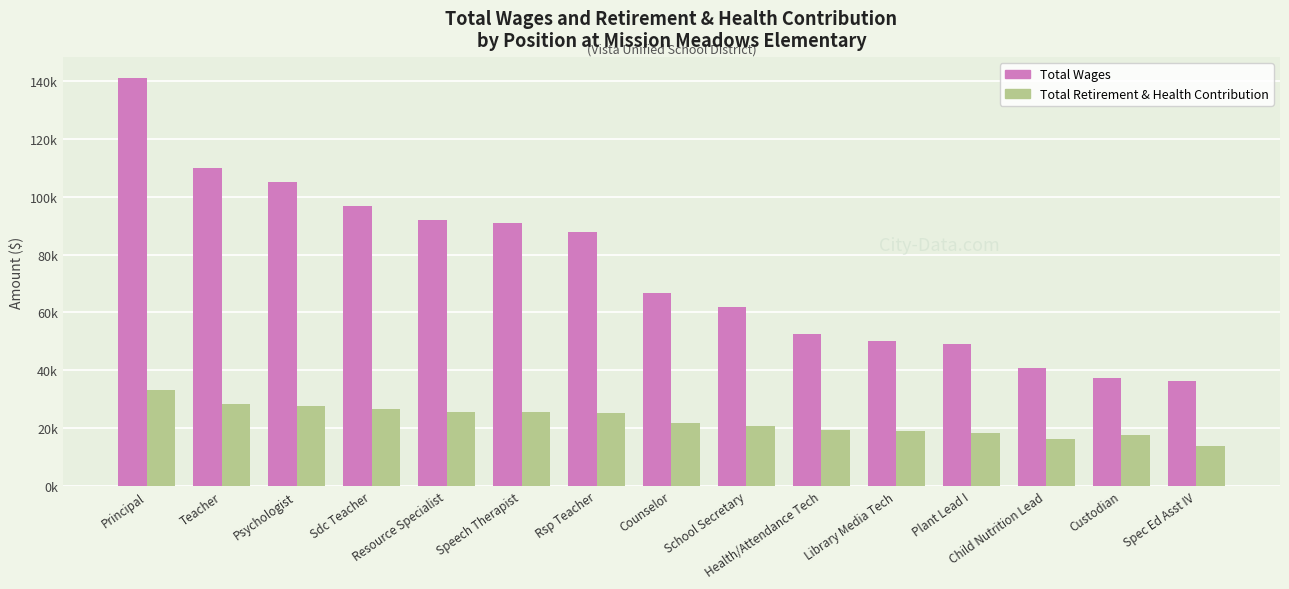

Are the bars grouped side by side (vs. stacked)?

Yes